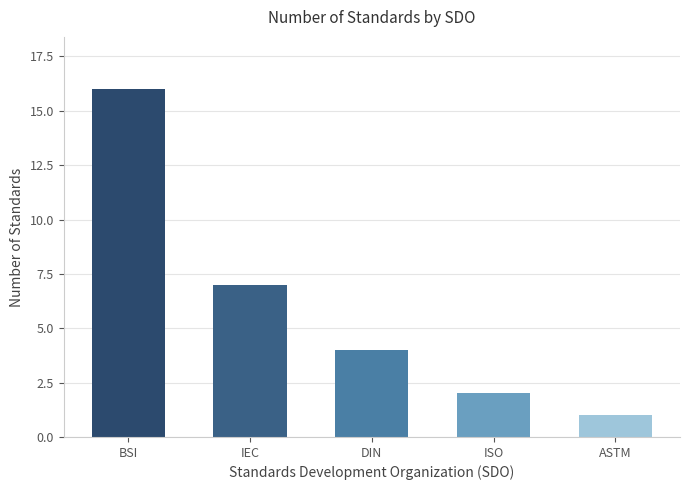

At which category does the chart reach its minimum across all series?

ASTM